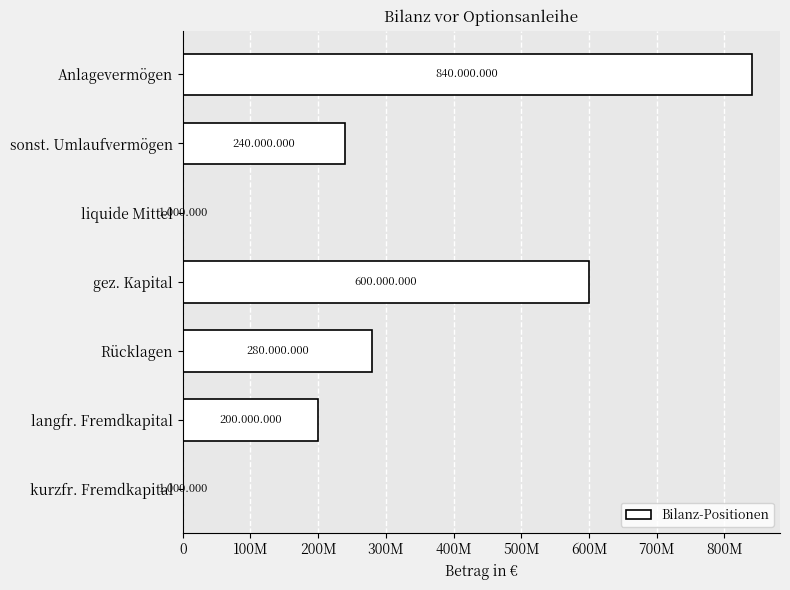

Count the values in the range 1000000 to 600000000.

6